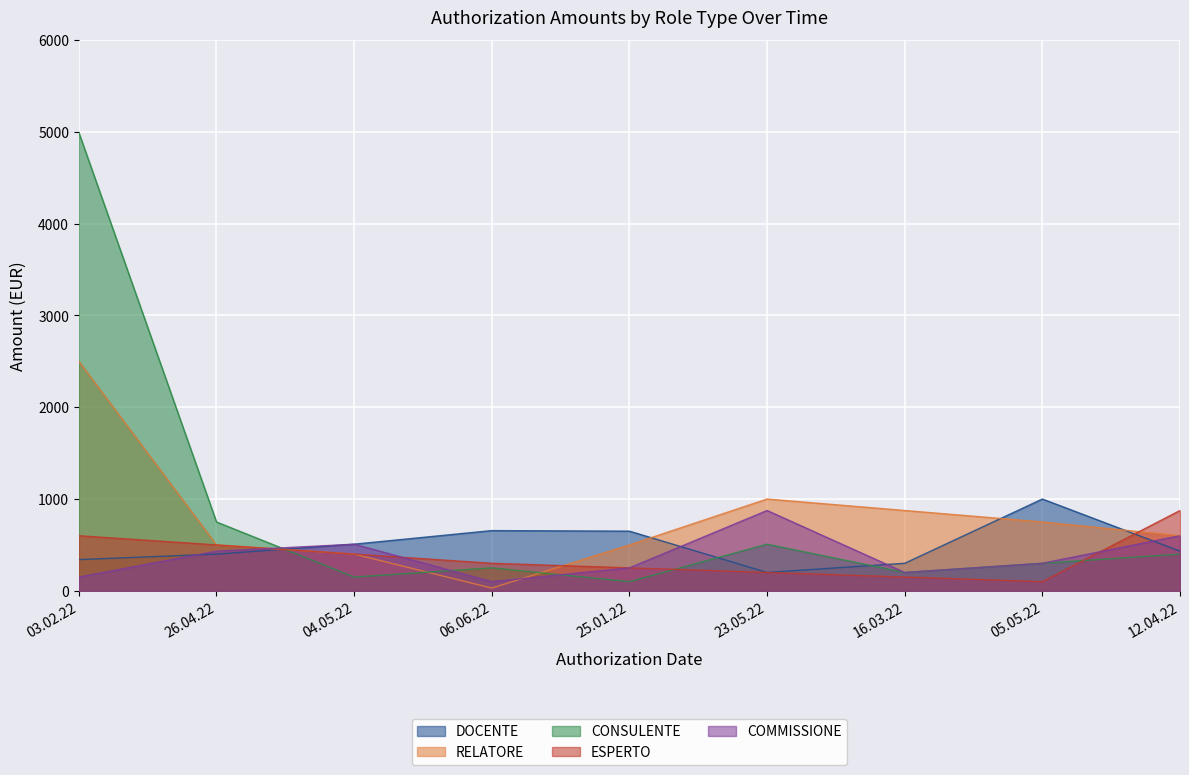

At which label does DOCENTE reach its peak?

05.05.22